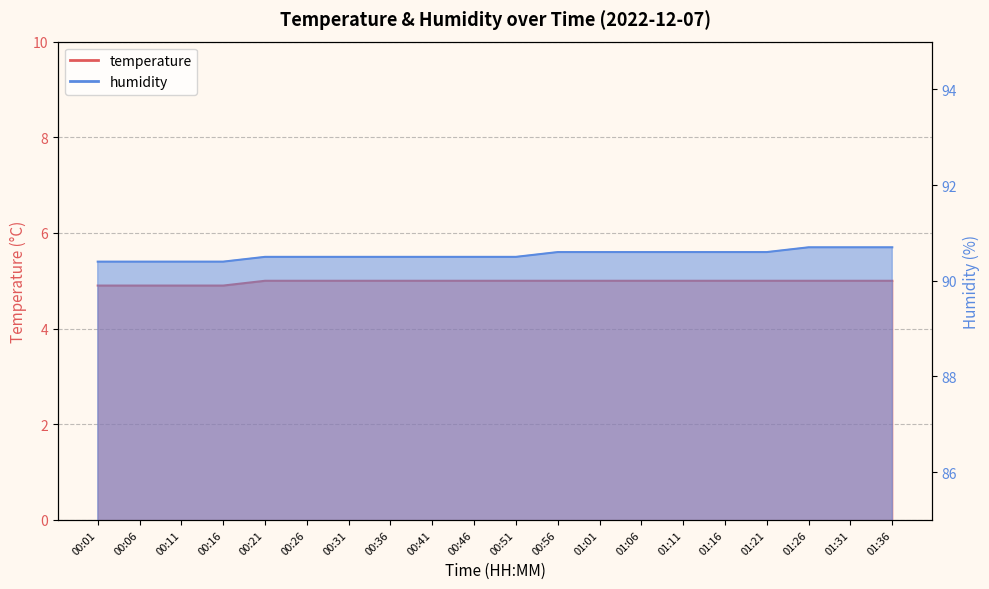

At which label is humidity closest to 90?

00:01